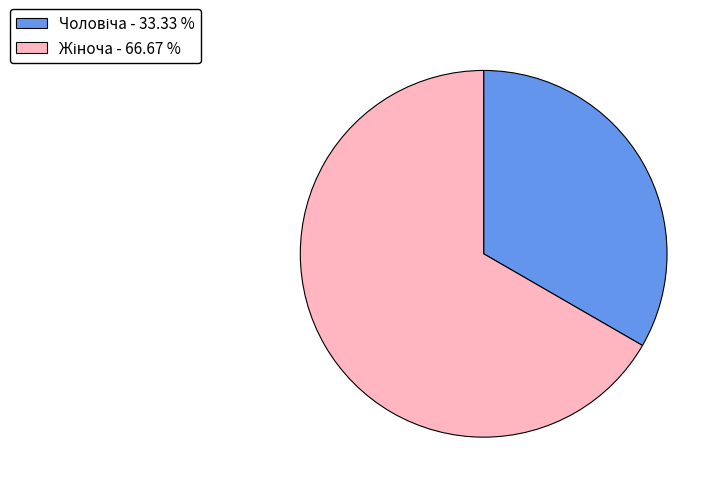

Does any single category account for the majority?

Yes